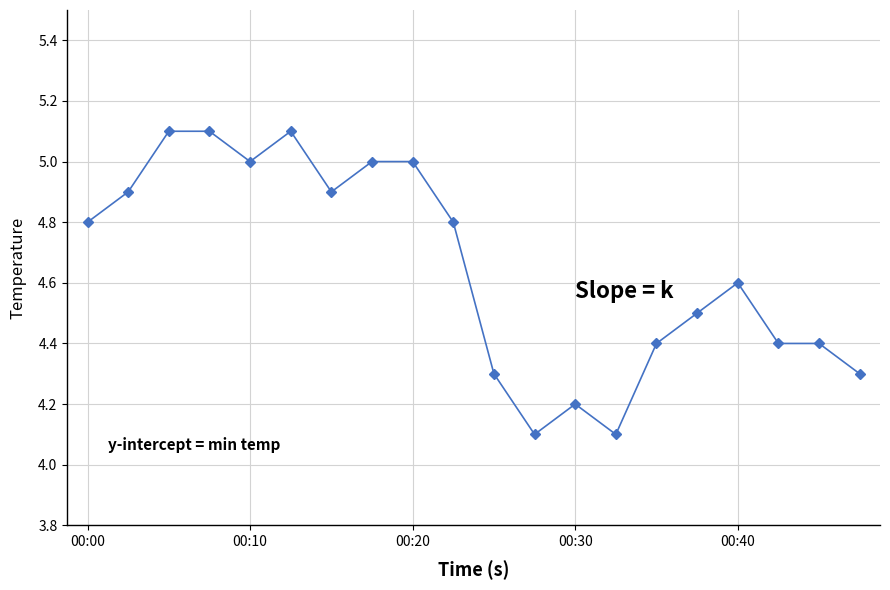

How many categories are shown in the chart?

20